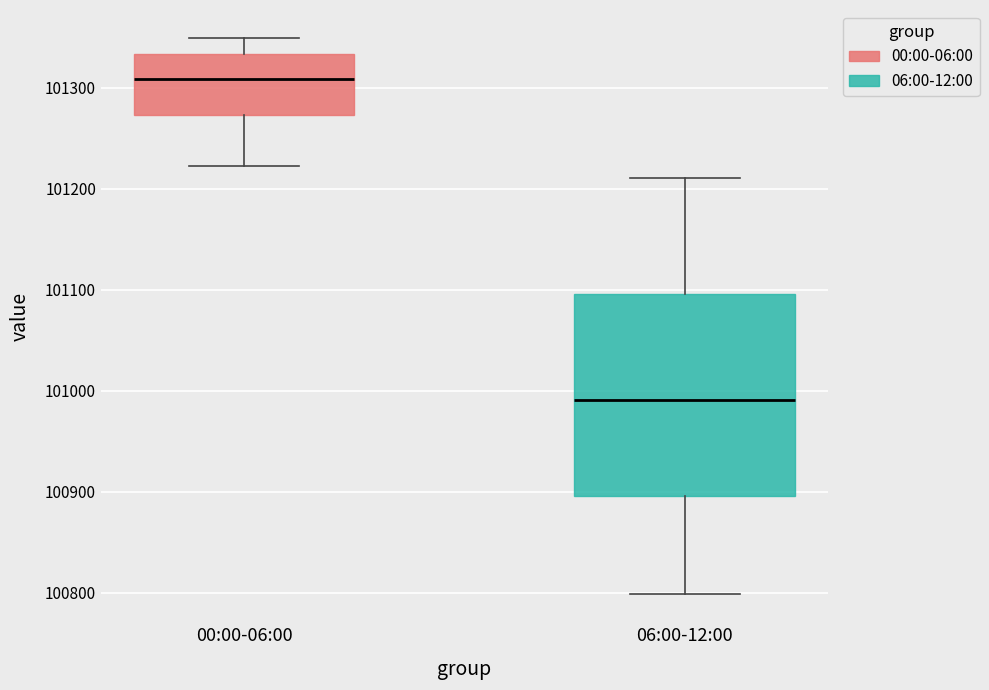

Reading left to right, transcribe this box plot: for each box, give where its median line is, the range the box spans, and where its two whiskers end, as read against the y-axis. The values are not printed on the chart, so give them approximately, as read against the axis.

00:00-06:00: median 101310, box 101270 to 101330, whiskers 101220 to 101350
06:00-12:00: median 100990, box 100900 to 101100, whiskers 100800 to 101210